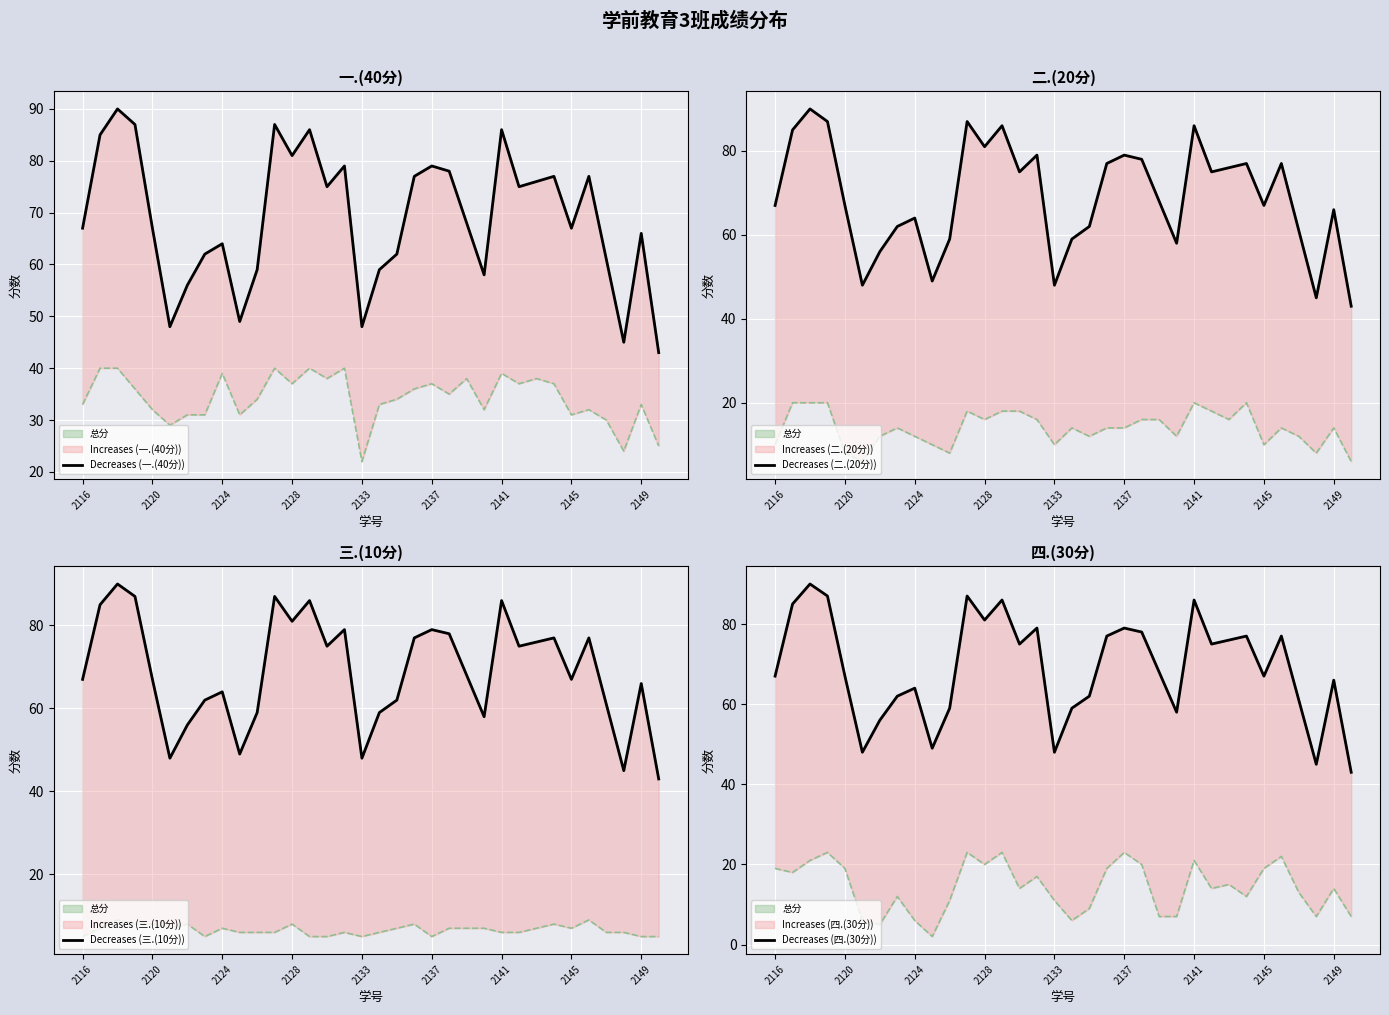

Reading left to right, list all the values displayed in this chart.

总分: 67	85	90	87	67	48	56	62	64	49	59	87	81	86	75	79	48	59	62	77	79	78	68	58	86	75	76	77	67	77	61	45	66	43
一.(40分): 33	40	40	36	32	29	31	31	39	31	34	40	37	40	38	40	22	33	34	36	37	35	38	32	39	37	38	37	31	32	30	24	33	25
二.(20分): 10	20	20	20	8	6	12	14	12	10	8	18	16	18	18	16	10	14	12	14	14	16	16	12	20	18	16	20	10	14	12	8	14	6
三.(10分): 5	7	9	8	8	7	8	5	7	6	6	6	8	5	5	6	5	6	7	8	5	7	7	7	6	6	7	8	7	9	6	6	5	5
四.(30分): 19	18	21	23	19	6	5	12	6	2	11	23	20	23	14	17	11	6	9	19	23	20	7	7	21	14	15	12	19	22	13	7	14	7